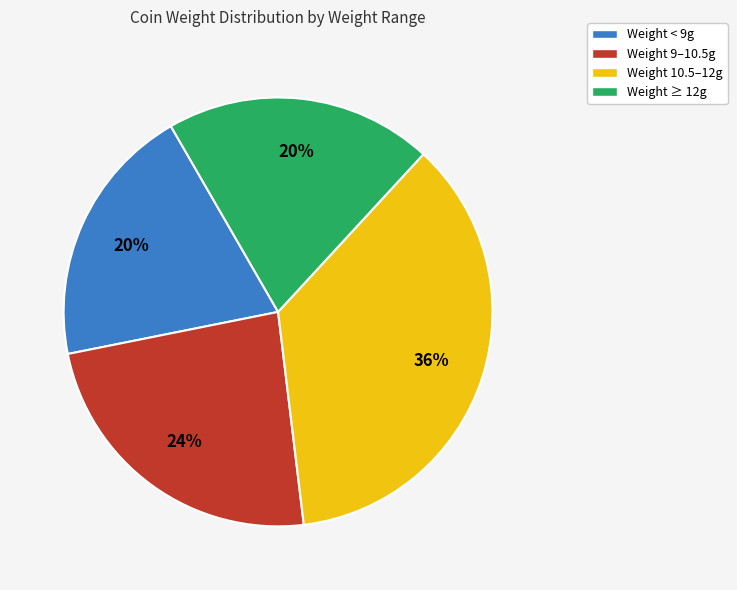

What percentage is the Weight 10.5–12g slice, to the nearest percent?

36%